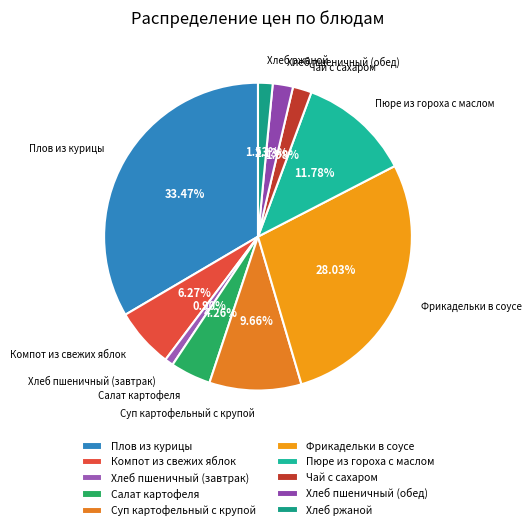

To the nearest percent, what is the average slice percentage?

10%